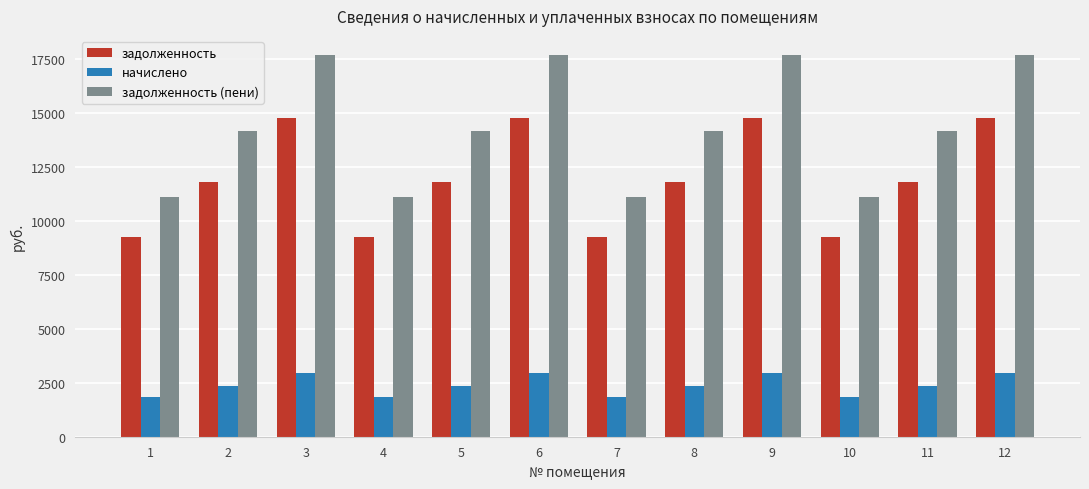

Reading left to right, transcribe all the data shown in this chart.

задолженность: 1=9244.8	2=11812.8	3=14740.3	4=9244.8	5=11812.8	6=14740.3	7=9244.8	8=11812.8	9=14740.3	10=9244.8	11=11812.8	12=14740.3
начислено: 1=1837.1	2=2347.4	3=2929.1	4=1837.1	5=2347.4	6=2929.1	7=1837.1	8=2347.4	9=2929.1	10=1837.1	11=2347.4	12=2929.1
задолженность (пени): 1=11081.9	2=14160.2	3=17669.5	4=11081.9	5=14160.2	6=17669.5	7=11081.9	8=14160.2	9=17669.5	10=11081.9	11=14160.2	12=17669.5